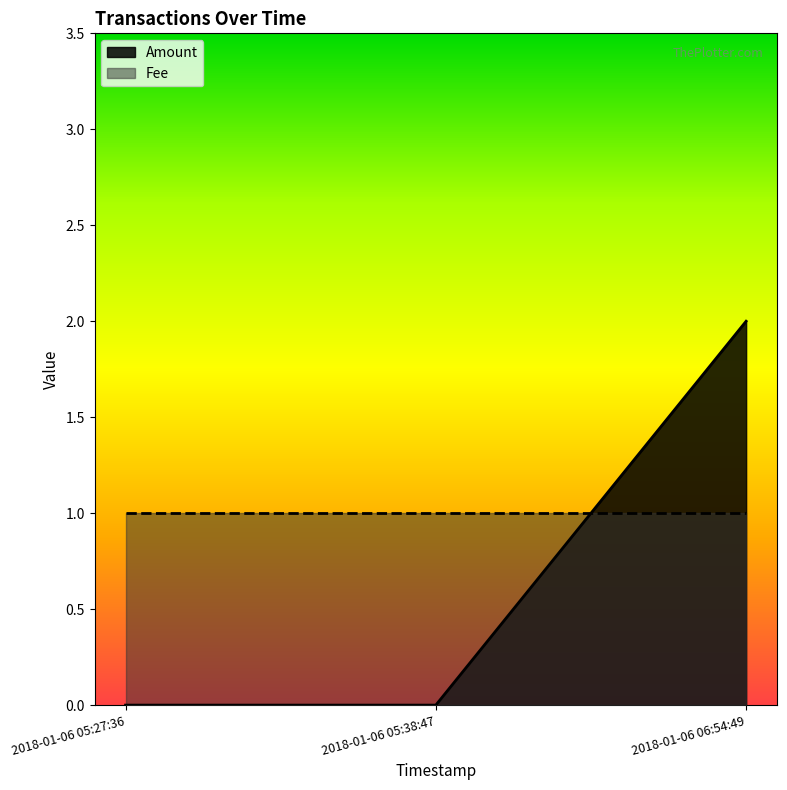

Reading right to left, extract all data points from this chart.

2018-01-06 06:54:49=2	2018-01-06 05:38:47=0	2018-01-06 05:27:36=0